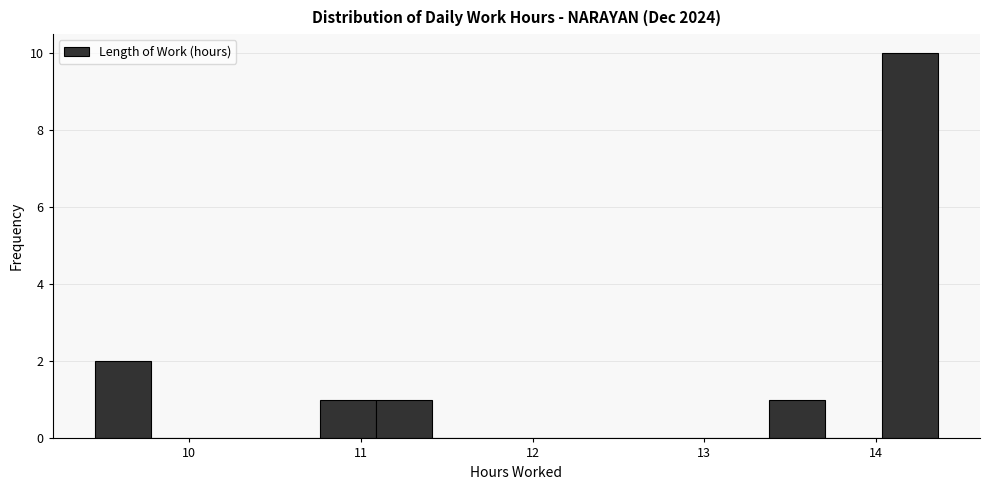

Read against the x-axis, roughly where is the centre of the tallest bar?

14.2